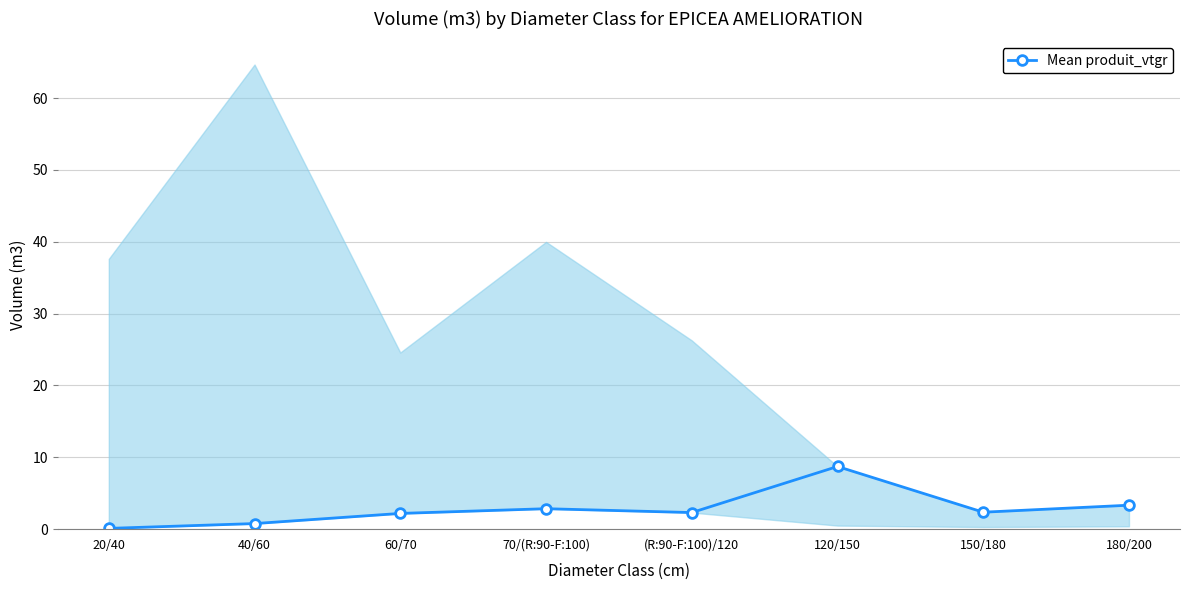

What is the label of the 4th point from the left?

70/(R:90-F:100)